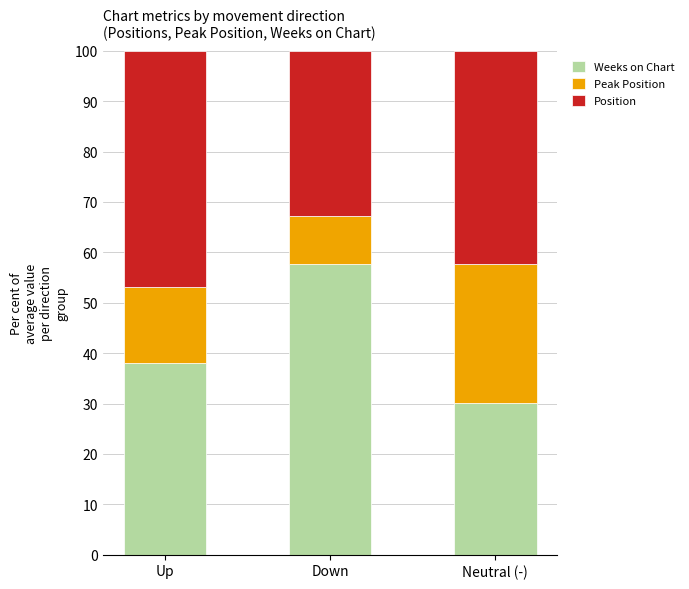

How many bars are there in total?

3